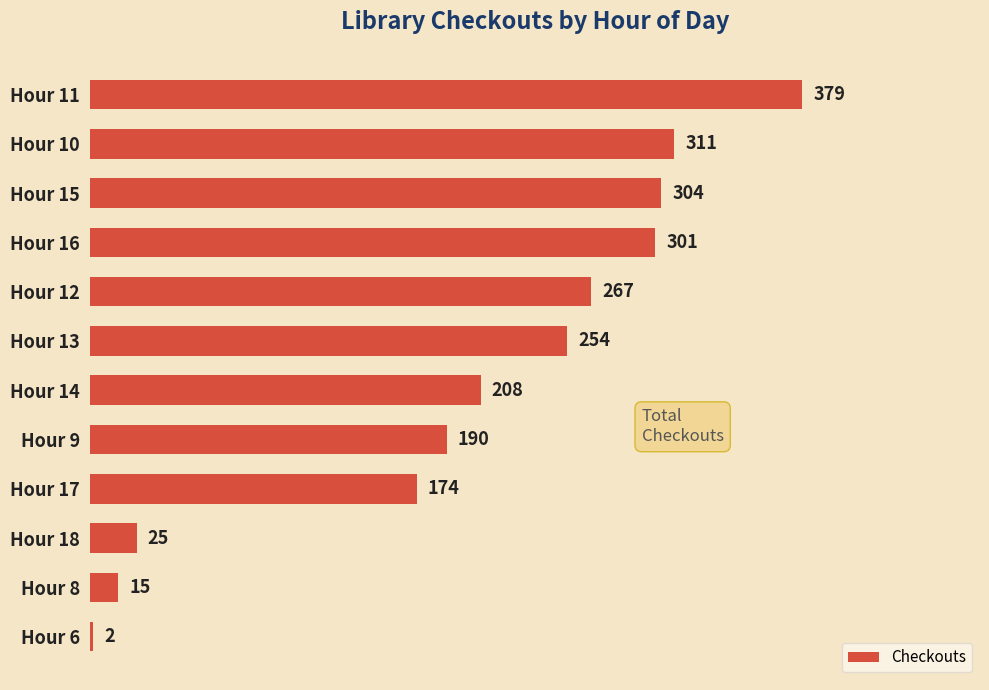

True or false: the data shows 254 at Hour 13.

True